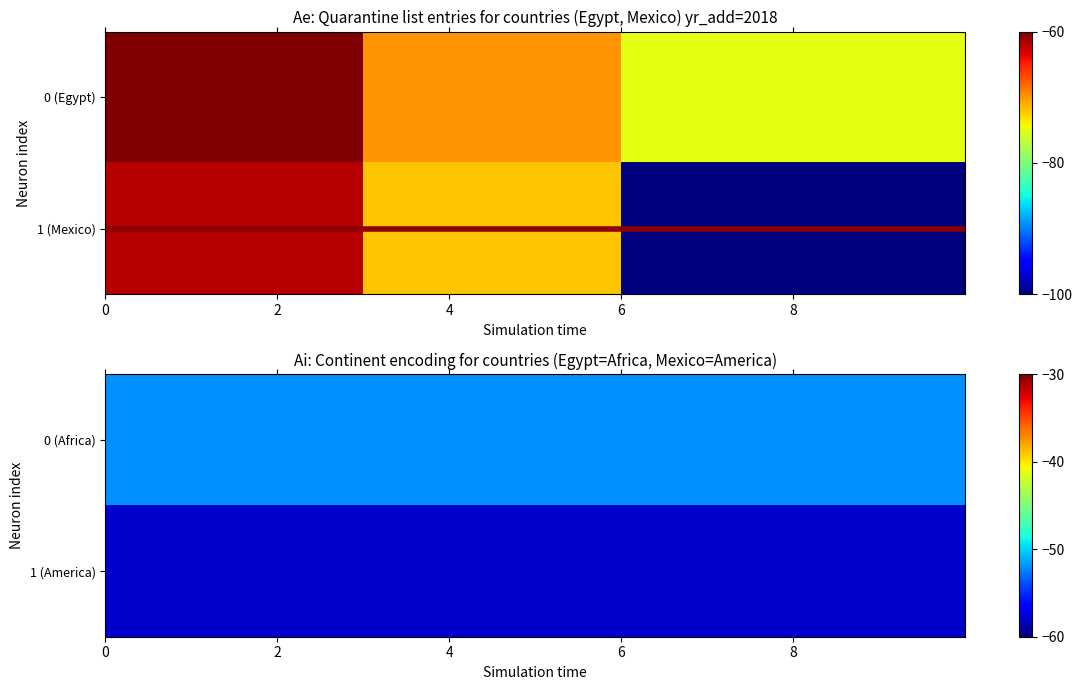

How many categories are shown in the chart?

10